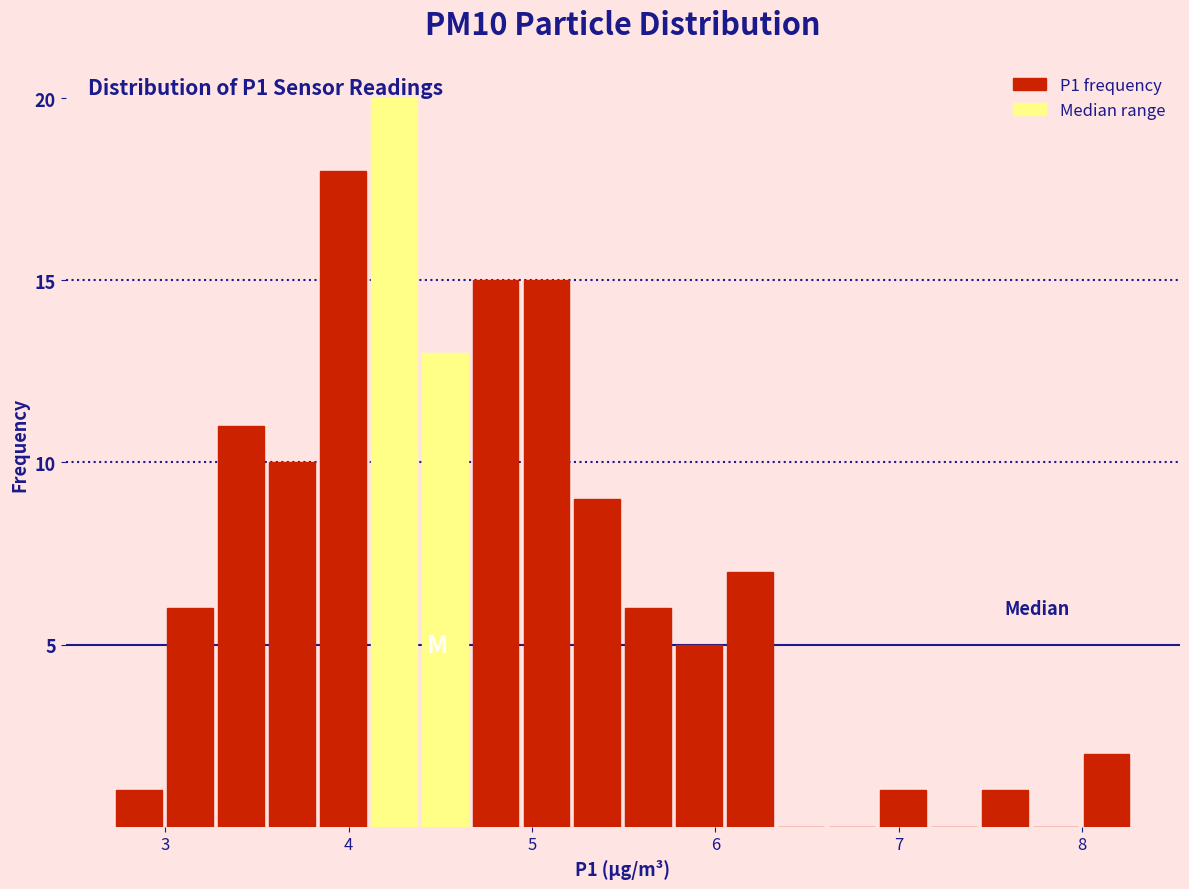

Around what value on the x-axis is the tallest bar? Give the approximate position of its centre, as read against the axis.

4.2